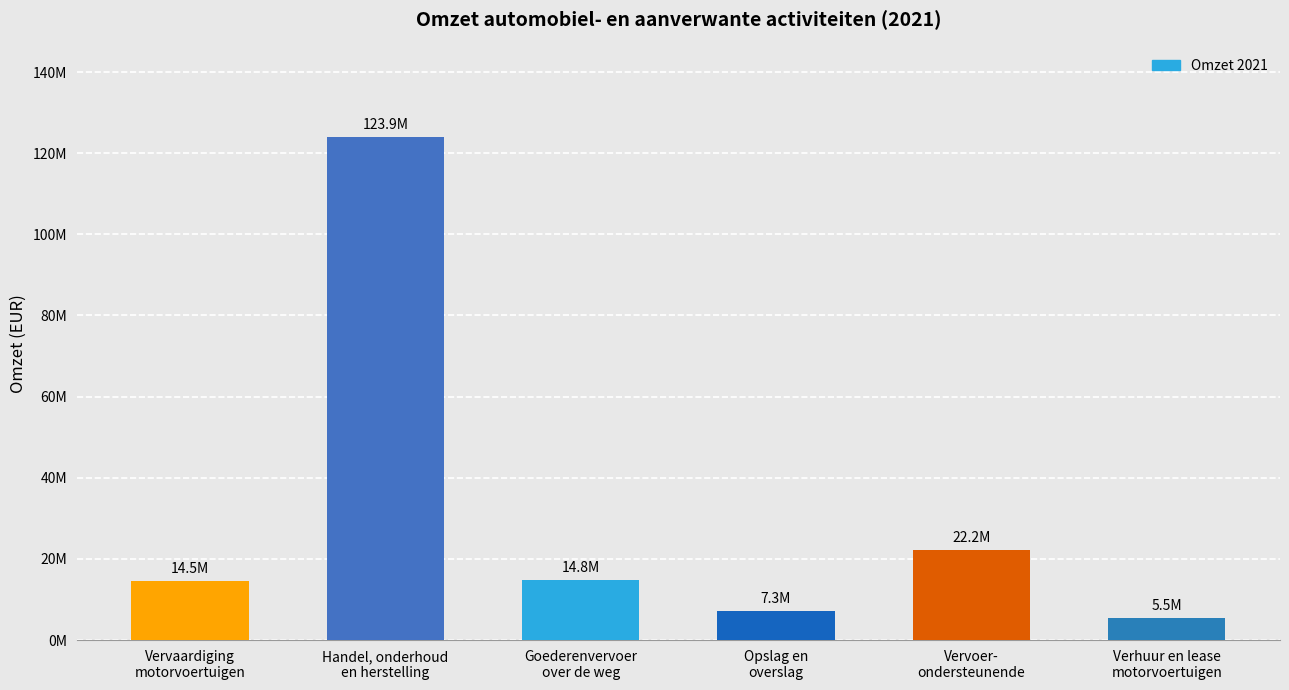

What is the sum of the values at Vervoer-
ondersteunende and Goederenvervoer
over de weg?

37039028